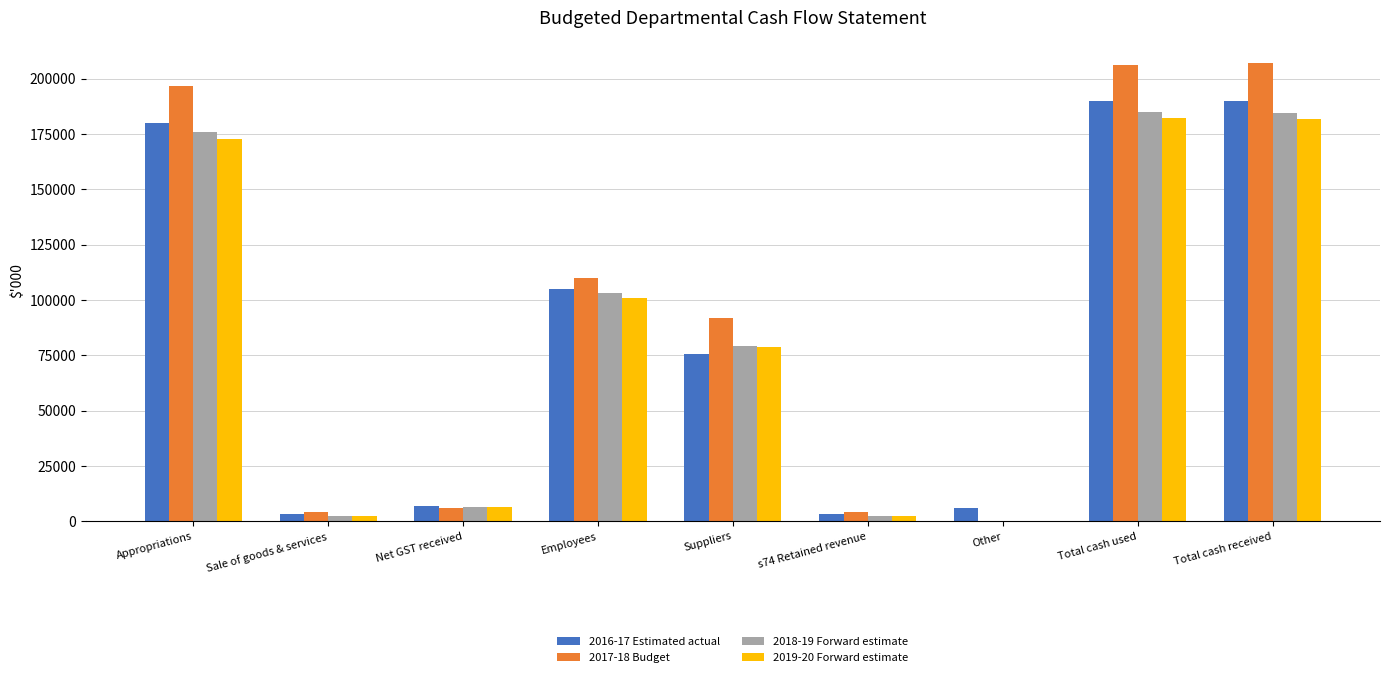

Are the bars horizontal?

No